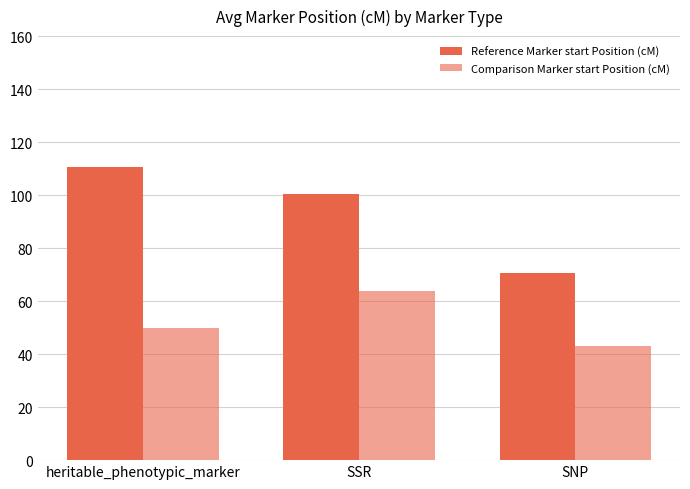

Which label corresponds to the largest value in the chart?

heritable_phenotypic_marker